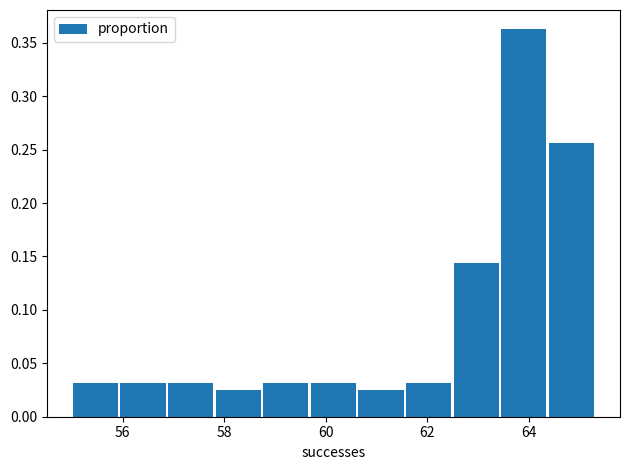

Reading left to right, transcribe this chart: for each bar, give the range it covers on the x-axis and its height. Neither the bar edges nor the heights are printed on the chart, so give them approximately, as read against the axes.

55.0 to 56.0: 0.030
56.0 to 56.8: 0.030
56.8 to 57.8: 0.030
57.8 to 58.8: 0.025
58.8 to 59.6: 0.030
59.6 to 60.6: 0.030
60.6 to 61.6: 0.025
61.6 to 62.4: 0.030
62.4 to 63.4: 0.145
63.4 to 64.4: 0.365
64.4 to 65.4: 0.255